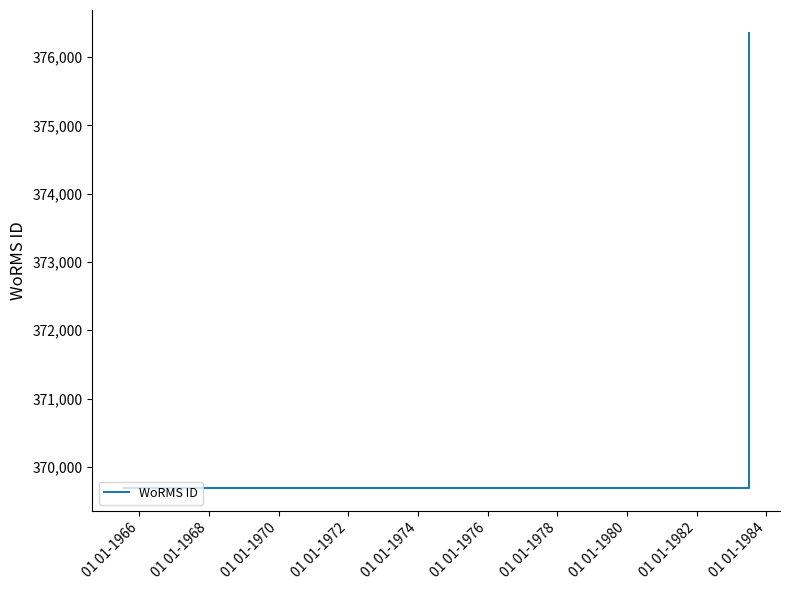

What is the average value?

372355